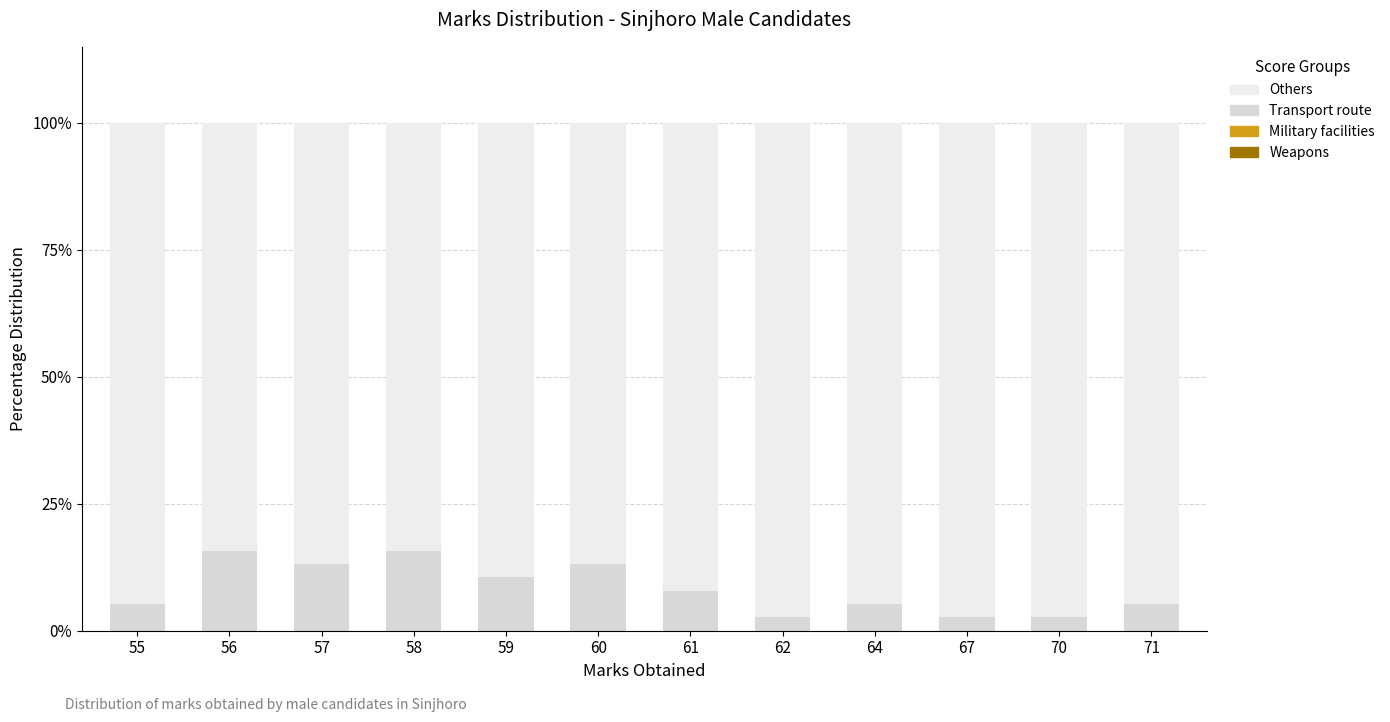

Is it true that Others equals 92.1 at 61?

True